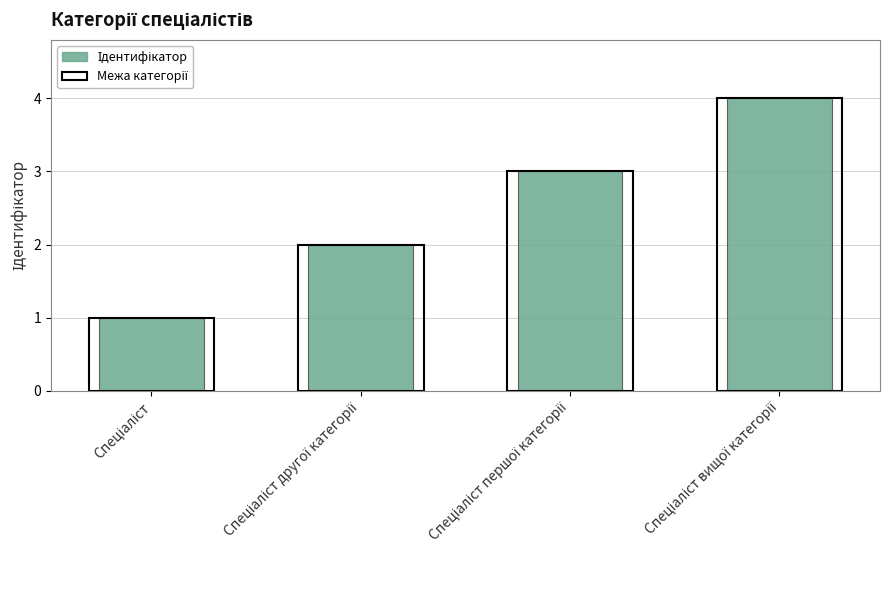

How many series are shown in this chart?

1